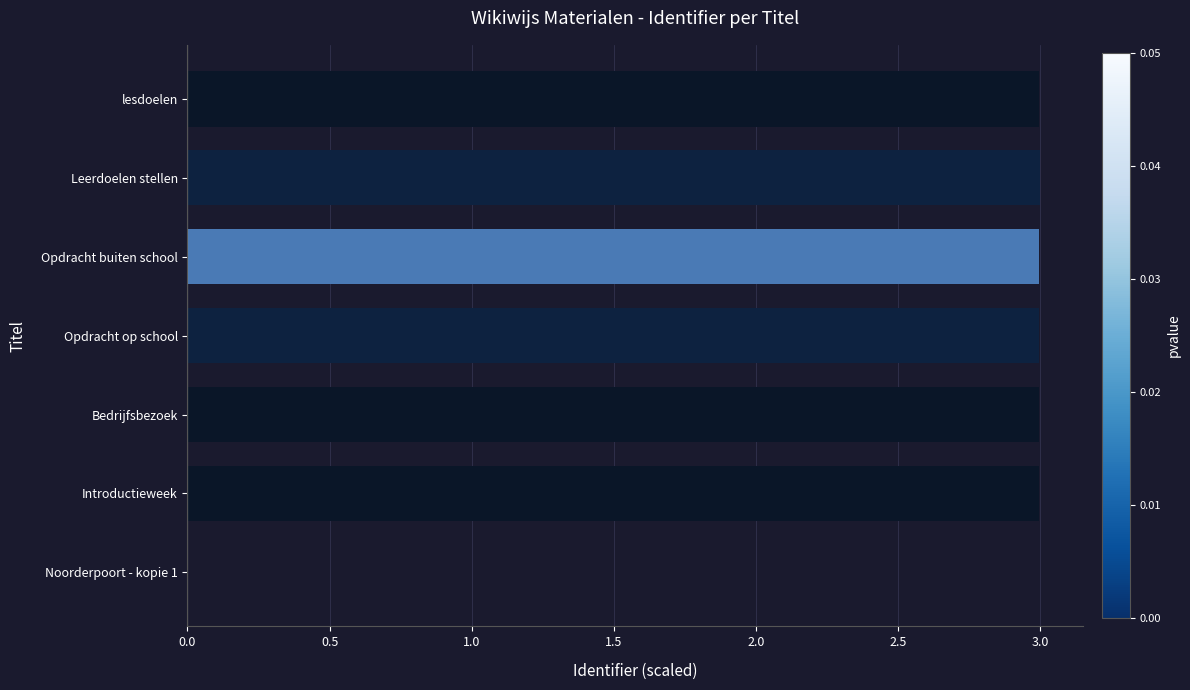

The value at Noorderpoort - kopie 1 is 0.0. True or false?

True